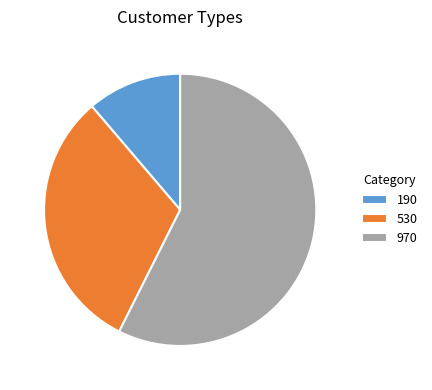

True or false: 530 accounts for 31% of the total.

True